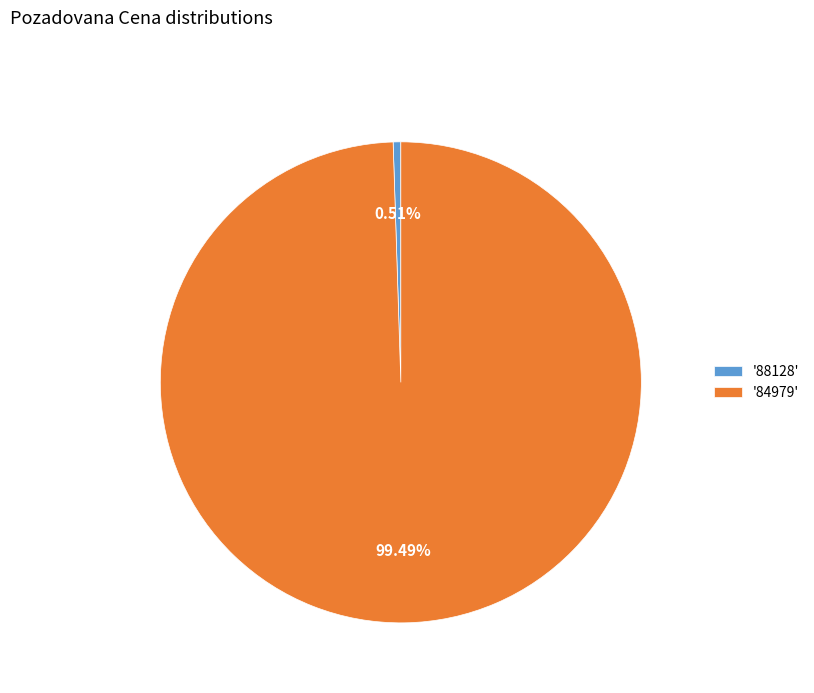

Between '88128' and '84979', which is larger?

'84979'